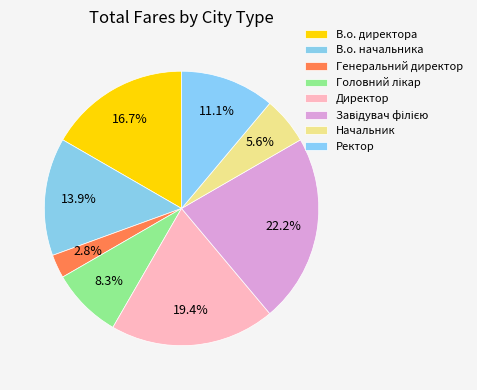

What is the smallest slice in the pie chart?

Генеральний директор